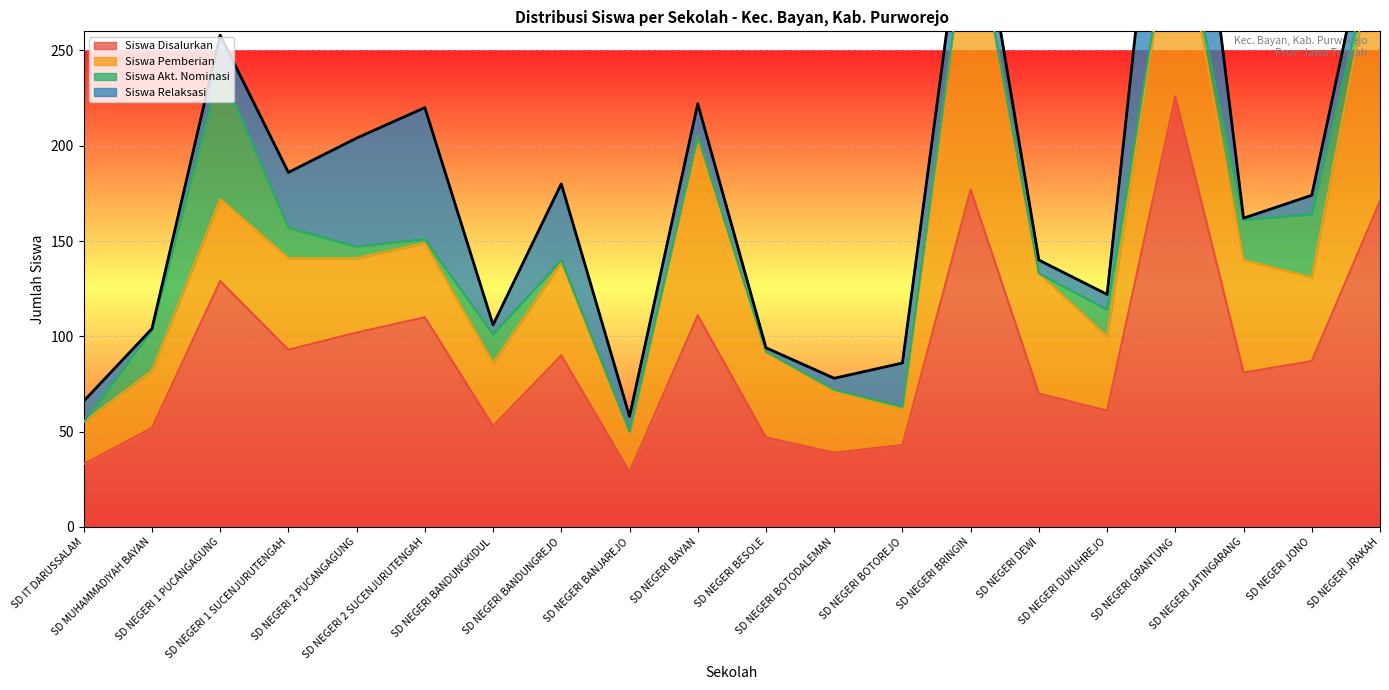

Reading left to right, what are all the values shown in this chart?

Siswa Disalurkan: SD IT DARUSSALAM=33	SD MUHAMMADIYAH BAYAN=52	SD NEGERI 1 PUCANGAGUNG=129	SD NEGERI 1 SUCENJURUTENGAH=93	SD NEGERI 2 PUCANGAGUNG=102	SD NEGERI 2 SUCENJURUTENGAH=110	SD NEGERI BANDUNGKIDUL=53	SD NEGERI BANDUNGREJO=90	SD NEGERI BANJAREJO=29	SD NEGERI BAYAN=111	SD NEGERI BESOLE=47	SD NEGERI BOTODALEMAN=39	SD NEGERI BOTOREJO=43	SD NEGERI BRINGIN=177	SD NEGERI DEWI=70	SD NEGERI DUKUHREJO=61	SD NEGERI GRANTUNG=226	SD NEGERI JATINGARANG=81	SD NEGERI JONO=87	SD NEGERI JRAKAH=171
Siswa Pemberian: SD IT DARUSSALAM=22	SD MUHAMMADIYAH BAYAN=30	SD NEGERI 1 PUCANGAGUNG=43	SD NEGERI 1 SUCENJURUTENGAH=48	SD NEGERI 2 PUCANGAGUNG=39	SD NEGERI 2 SUCENJURUTENGAH=39	SD NEGERI BANDUNGKIDUL=33	SD NEGERI BANDUNGREJO=49	SD NEGERI BANJAREJO=20	SD NEGERI BAYAN=94	SD NEGERI BESOLE=45	SD NEGERI BOTODALEMAN=32	SD NEGERI BOTOREJO=19	SD NEGERI BRINGIN=151	SD NEGERI DEWI=63	SD NEGERI DUKUHREJO=39	SD NEGERI GRANTUNG=107	SD NEGERI JATINGARANG=59	SD NEGERI JONO=44	SD NEGERI JRAKAH=145
Siswa Akt. Nominasi: SD IT DARUSSALAM=0	SD MUHAMMADIYAH BAYAN=21	SD NEGERI 1 PUCANGAGUNG=68	SD NEGERI 1 SUCENJURUTENGAH=16	SD NEGERI 2 PUCANGAGUNG=6	SD NEGERI 2 SUCENJURUTENGAH=2	SD NEGERI BANDUNGKIDUL=15	SD NEGERI BANDUNGREJO=1	SD NEGERI BANJAREJO=1	SD NEGERI BAYAN=0	SD NEGERI BESOLE=0	SD NEGERI BOTODALEMAN=1	SD NEGERI BOTOREJO=1	SD NEGERI BRINGIN=0	SD NEGERI DEWI=0	SD NEGERI DUKUHREJO=14	SD NEGERI GRANTUNG=0	SD NEGERI JATINGARANG=21	SD NEGERI JONO=33	SD NEGERI JRAKAH=0
Siswa Relaksasi: SD IT DARUSSALAM=11	SD MUHAMMADIYAH BAYAN=1	SD NEGERI 1 PUCANGAGUNG=18	SD NEGERI 1 SUCENJURUTENGAH=29	SD NEGERI 2 PUCANGAGUNG=57	SD NEGERI 2 SUCENJURUTENGAH=69	SD NEGERI BANDUNGKIDUL=5	SD NEGERI BANDUNGREJO=40	SD NEGERI BANJAREJO=8	SD NEGERI BAYAN=17	SD NEGERI BESOLE=2	SD NEGERI BOTODALEMAN=6	SD NEGERI BOTOREJO=23	SD NEGERI BRINGIN=26	SD NEGERI DEWI=7	SD NEGERI DUKUHREJO=8	SD NEGERI GRANTUNG=119	SD NEGERI JATINGARANG=1	SD NEGERI JONO=10	SD NEGERI JRAKAH=26